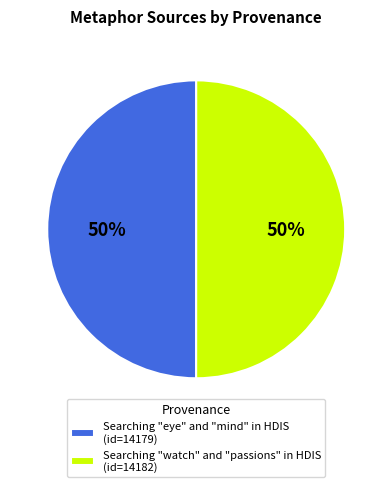

The Searching "watch" and "passions" in HDIS (id=14182) slice represents 50% of the pie. True or false?

True